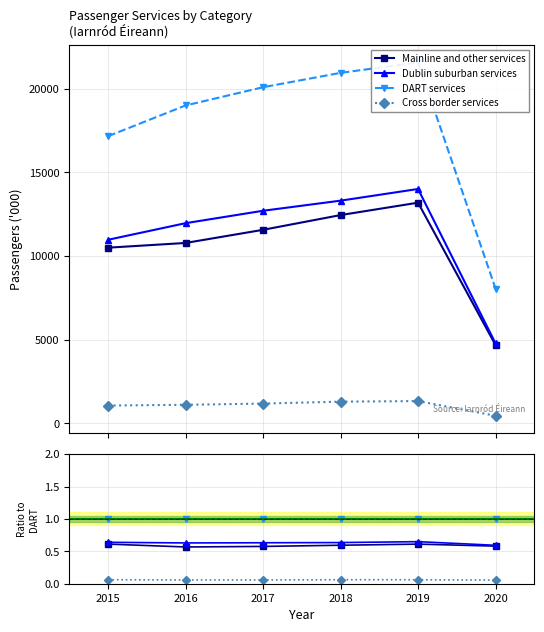

What is the spread (max minus min) of values at 2019?

0.9